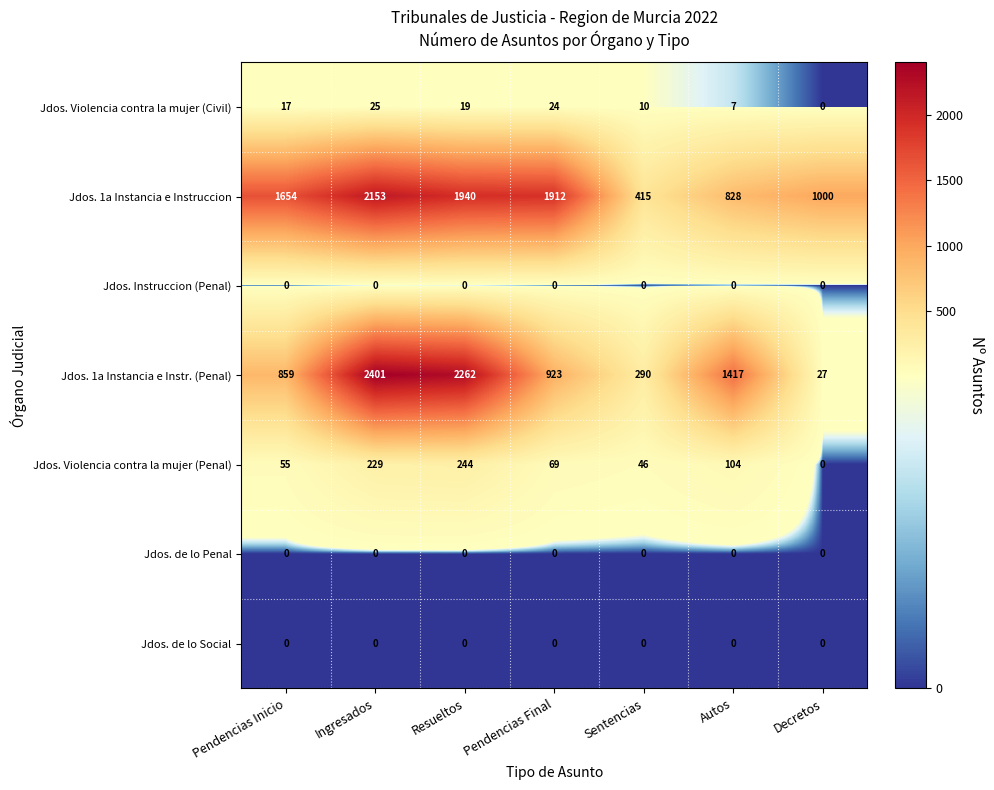

Is it true that Jdos. 1a Instancia e Instruccion equals 415 at Sentencias?

True